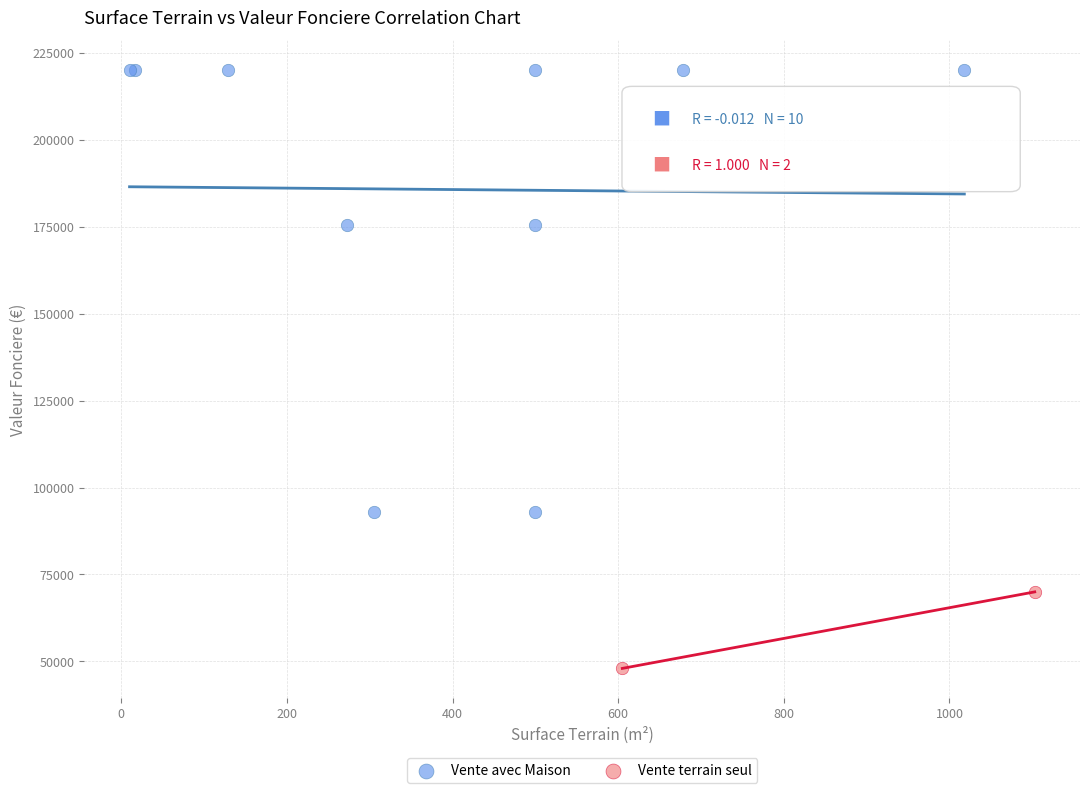

What are all the series names shown in the legend?

Vente avec Maison, Vente terrain seul